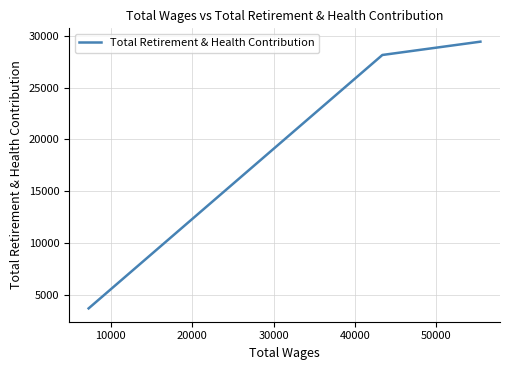

How many lines are shown in the chart?

1